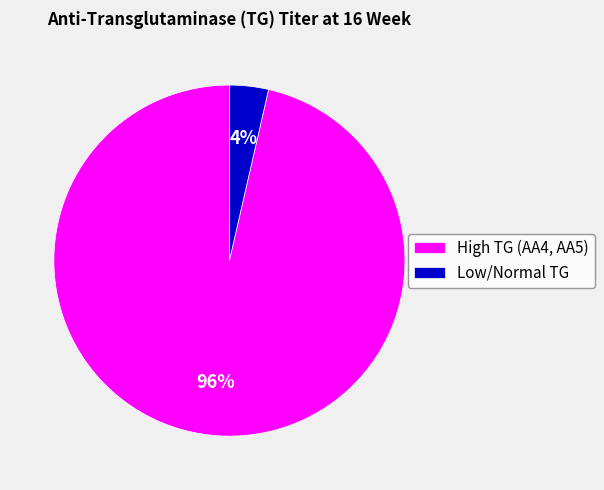

Between High TG (AA4, AA5) and Low/Normal TG, which is larger?

High TG (AA4, AA5)